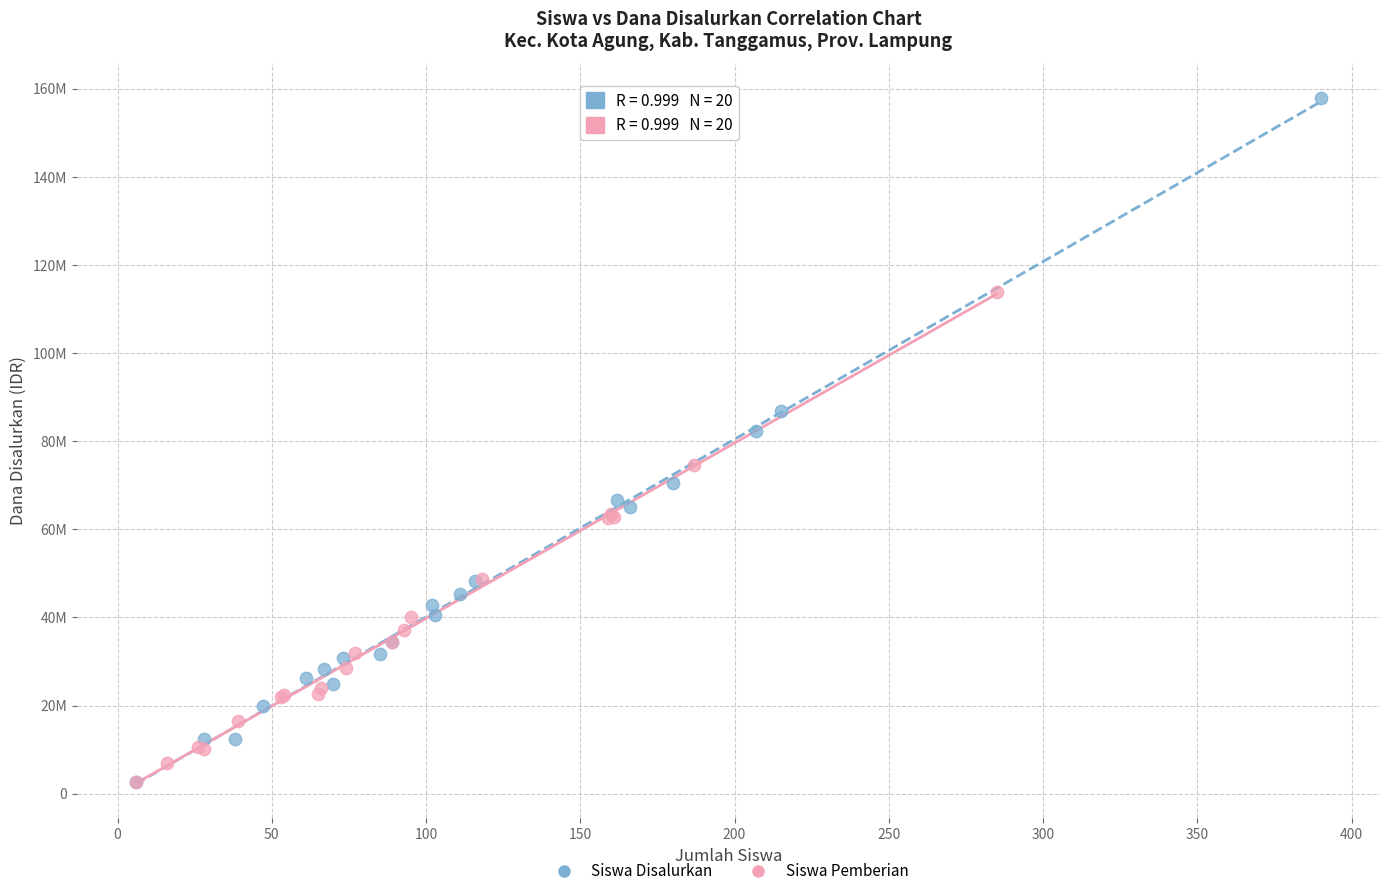

What are all the series names shown in the legend?

Siswa Disalurkan, Siswa Pemberian